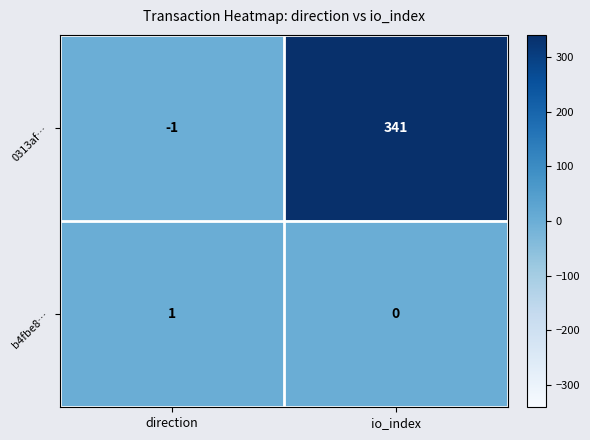

What is the smallest value displayed?

-1